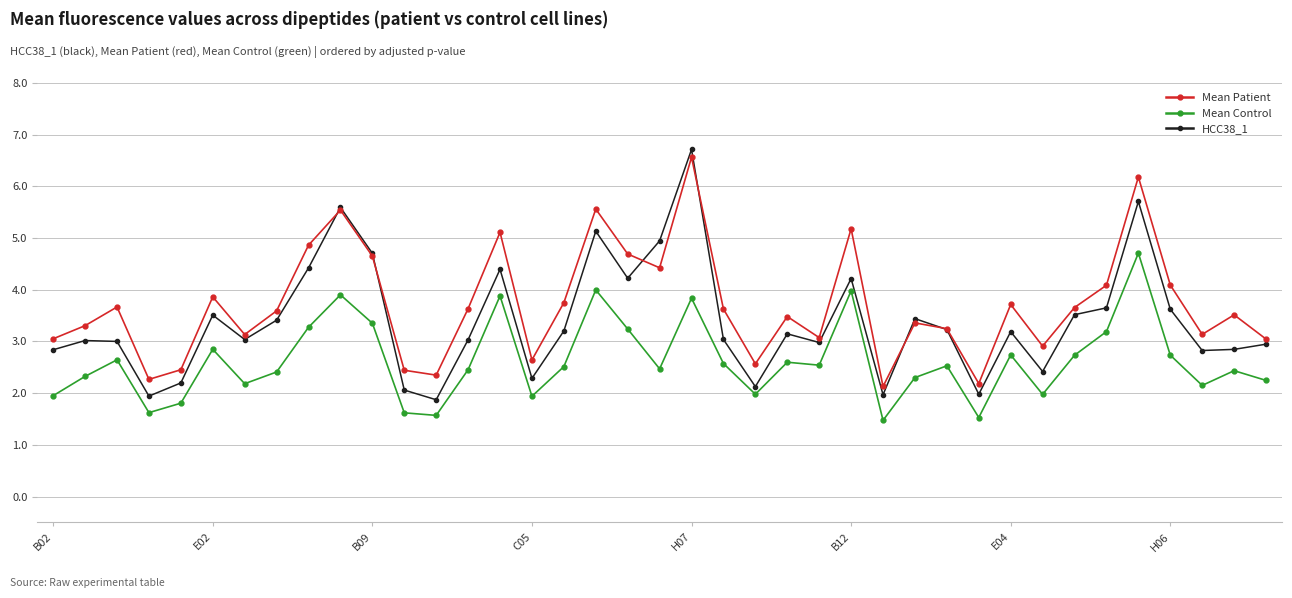

List the series in order of their overall mean, highest first.

Mean Patient, HCC38_1, Mean Control